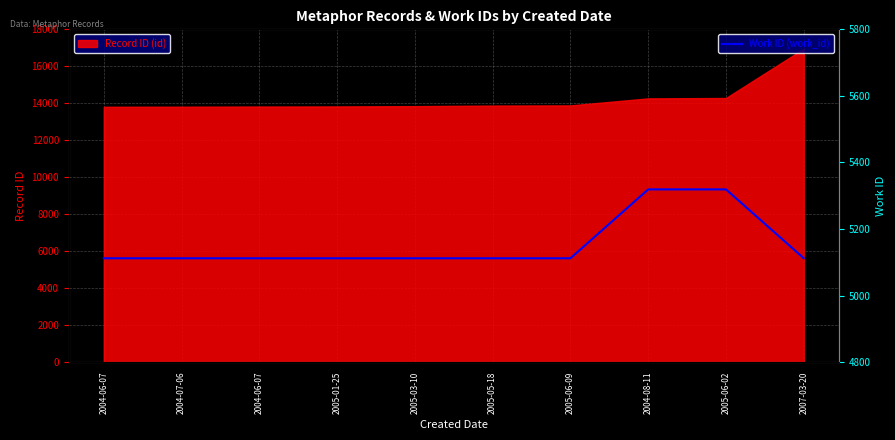

What is the sum of all values?

51534